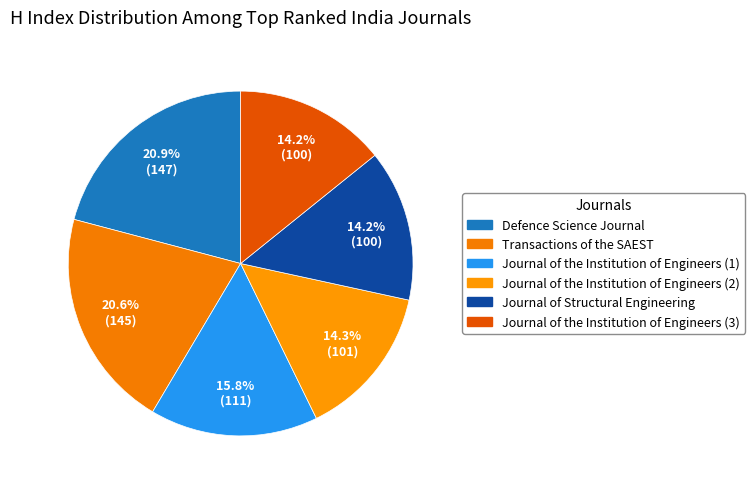

Is the sum of Journal of Structural Engineering and Journal of the Institution of Engineers (1) greater than half?

No